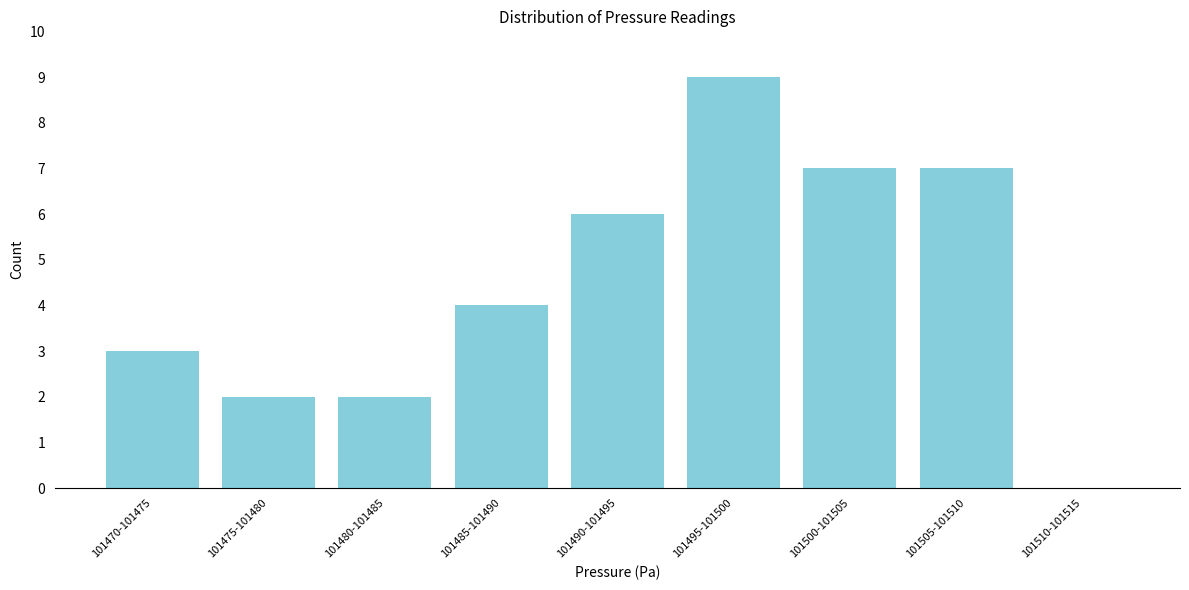

Reading left to right, extract all data points from this chart.

101470-101475=3	101475-101480=2	101480-101485=2	101485-101490=4	101490-101495=6	101495-101500=9	101500-101505=7	101505-101510=7	101510-101515=0